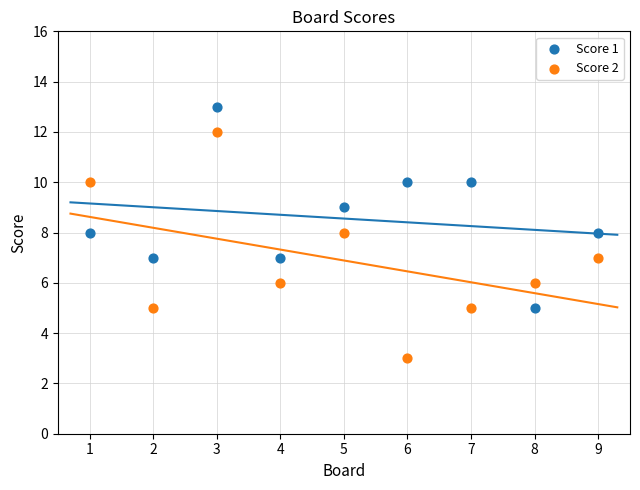

Across all data points, what is the range of X values (max minus min)?

8